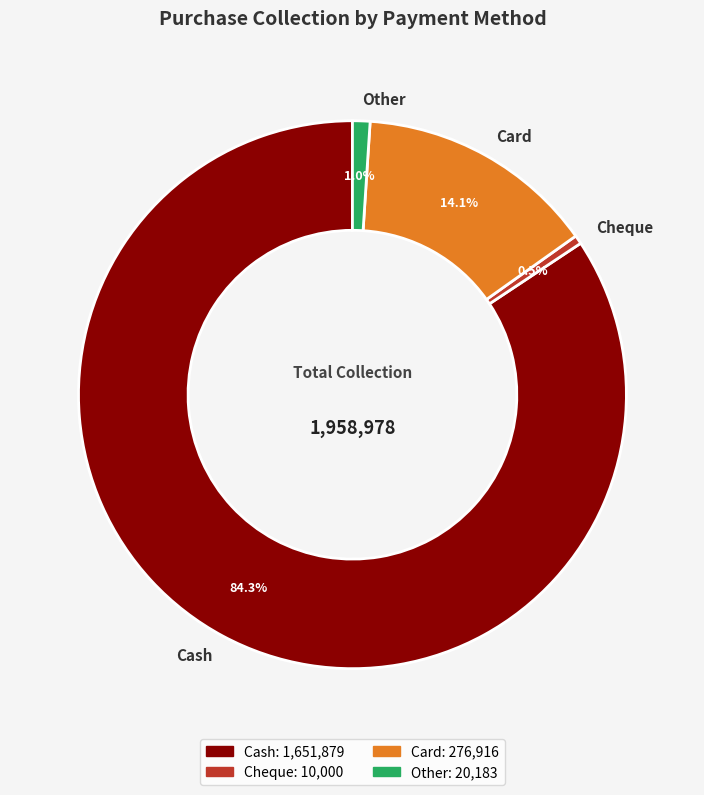

Rank the categories by value from lowest to highest.

Cheque, Other, Card, Cash